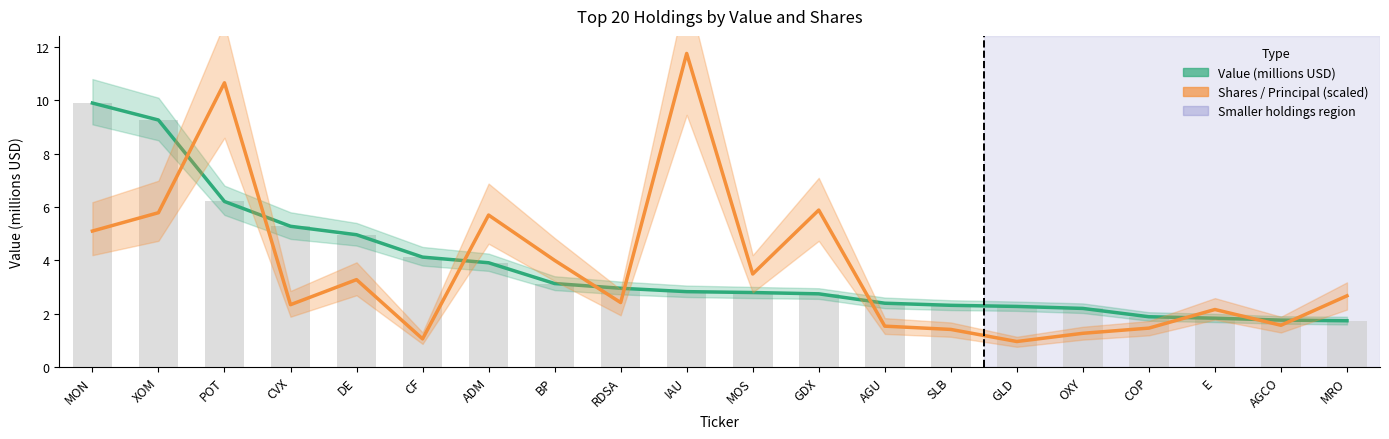

Is it true that Value (millions USD) equals 5.0 at DE?

True